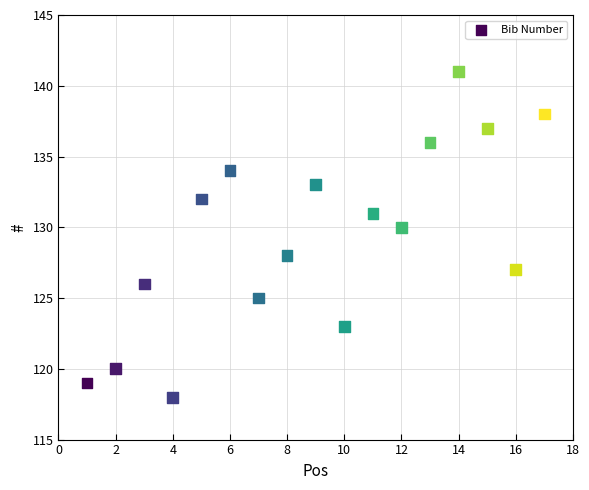

What is the range of X values (max minus min)?

16